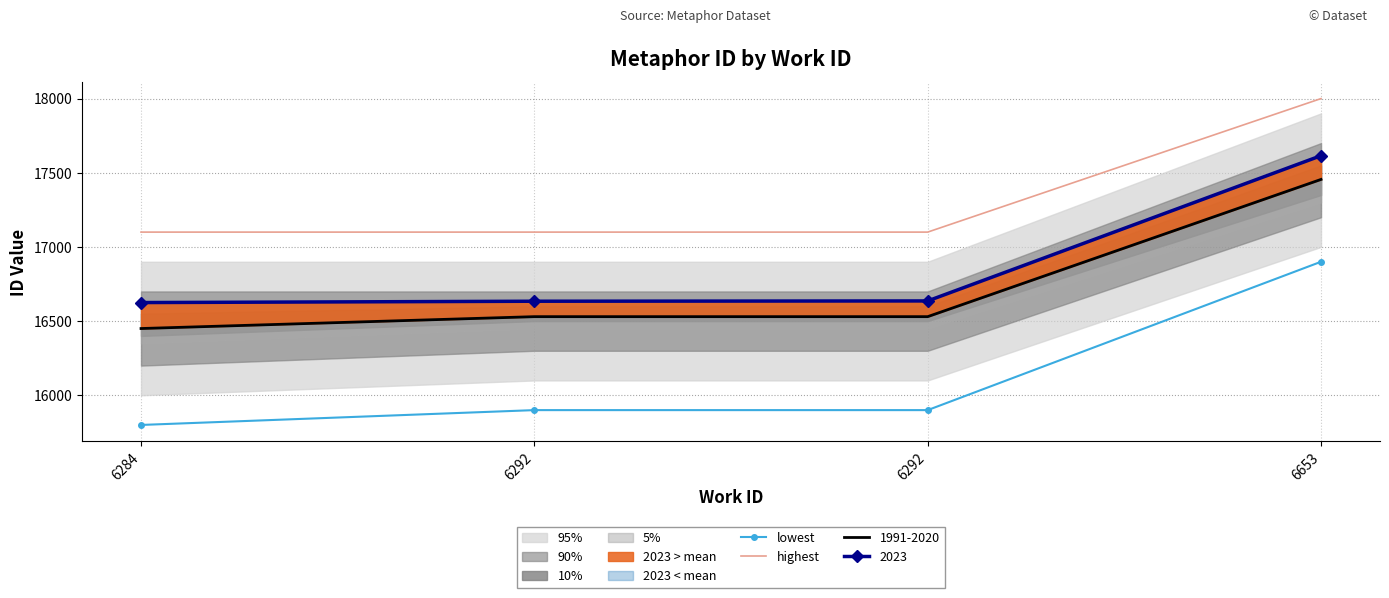

Is it true that lowest equals 15800 at 6284?

True